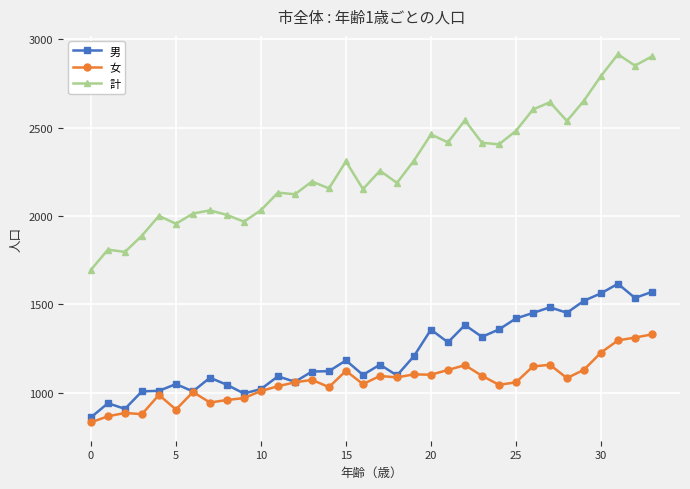

Rank the series by their maximum value, from highest to lowest.

計, 男, 女